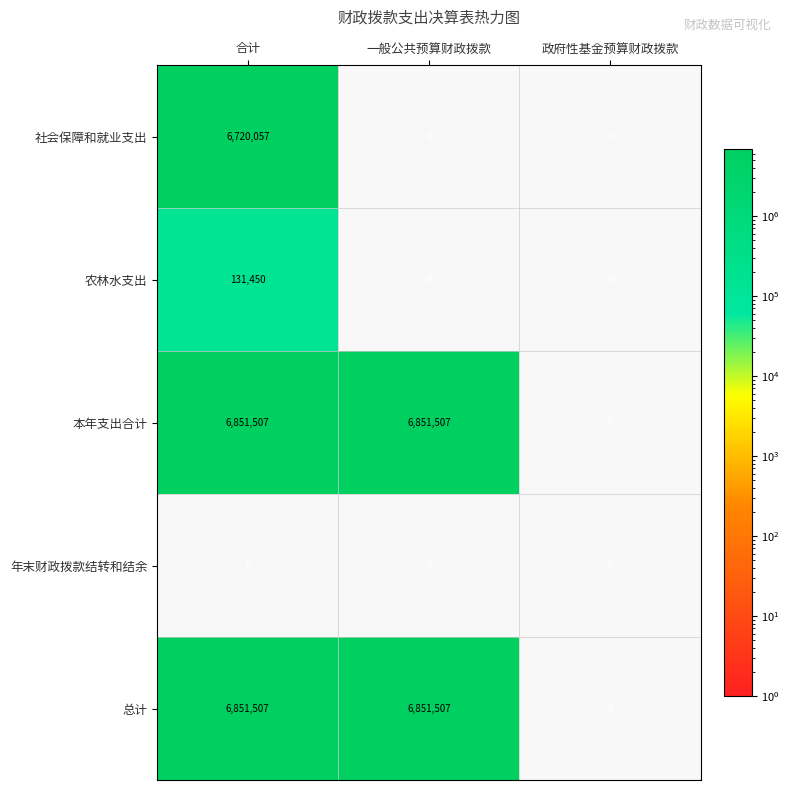

Between 合计 and 一般公共预算财政拨款, which series saw the biggest shift?

社会保障和就业支出